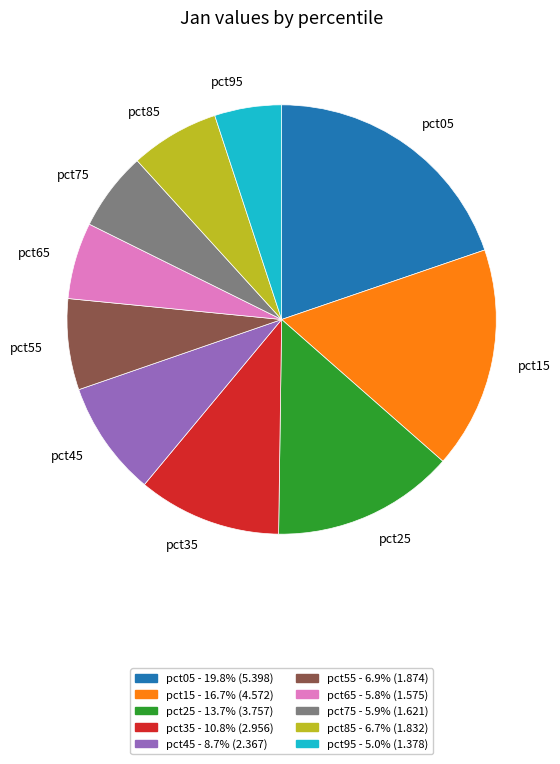

Combined, do pct15 and pct45 account for over 50%?

No